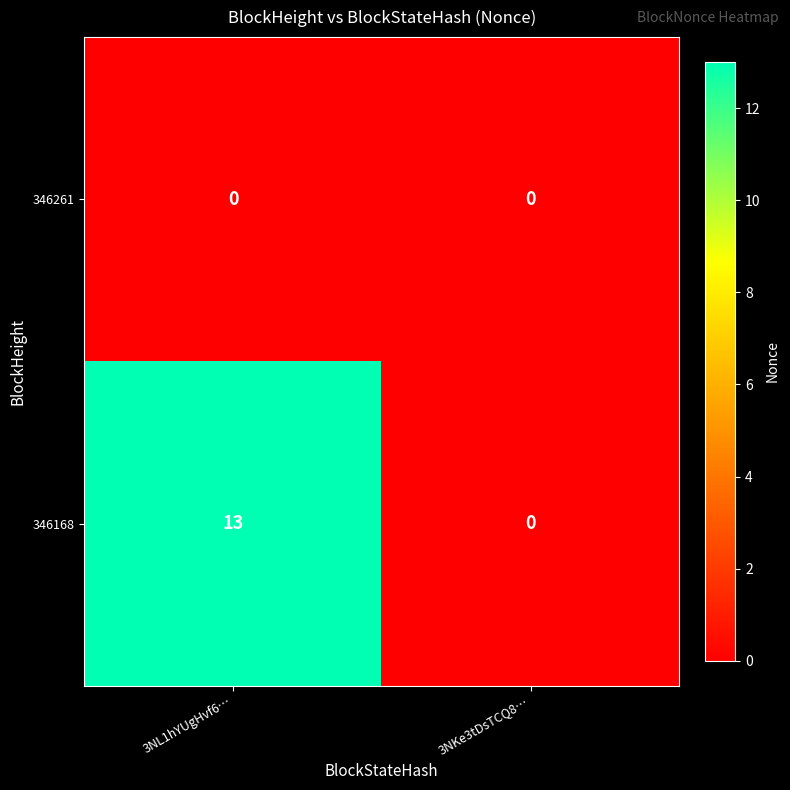

The value of 346261 at 3NL1hYUgHvf6… is 0. True or false?

True